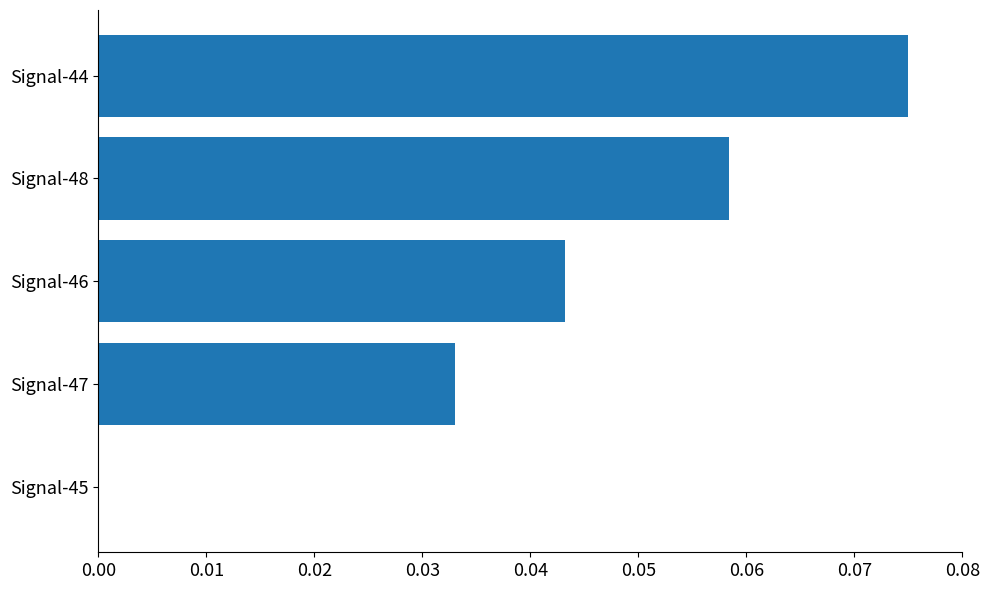

Between Signal-48 and Signal-47, which is larger?

Signal-48